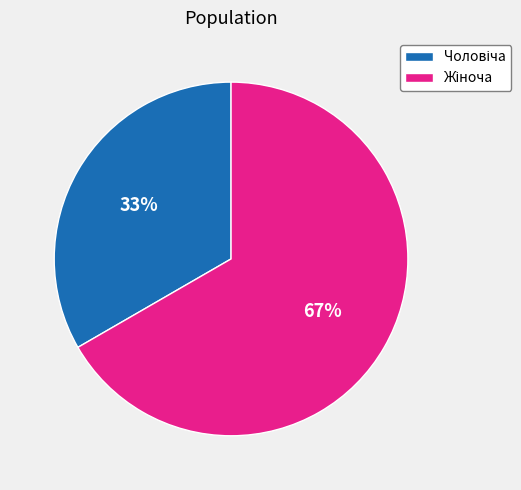

Is there a majority slice in this chart?

Yes